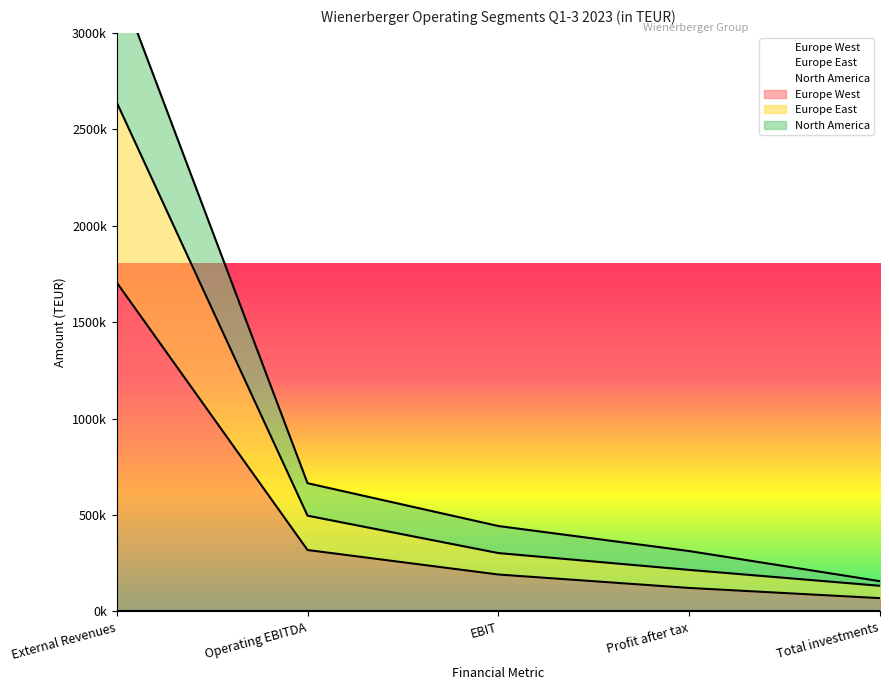

At which category is the sum across all series the highest?

External Revenues